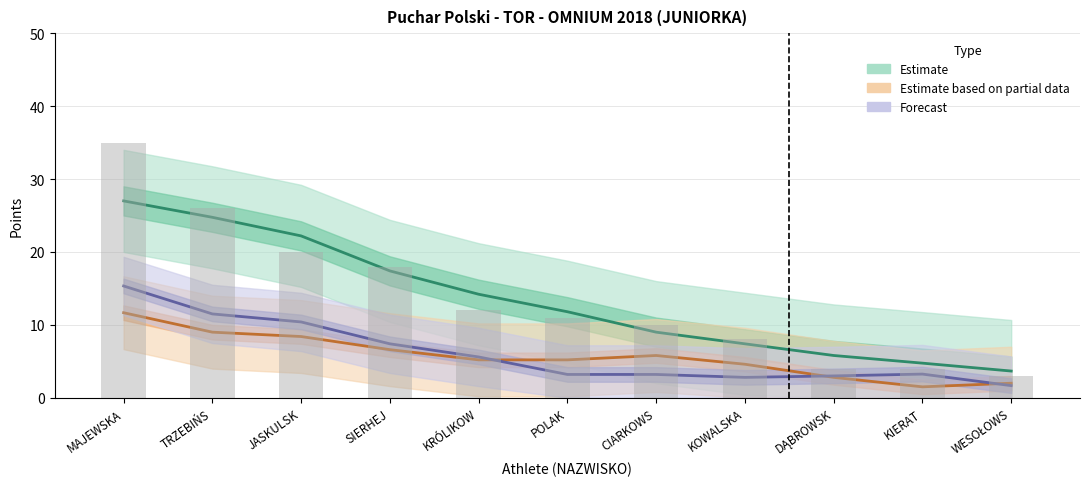

How many groups of bars are there?

11